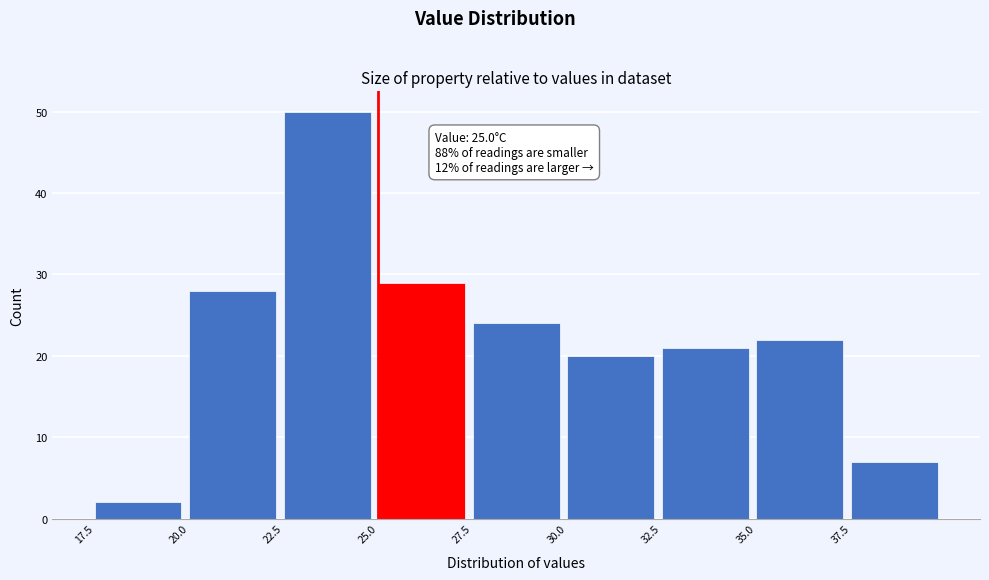

Over which range of the x-axis is the bar tallest?

22.5 to 25.0